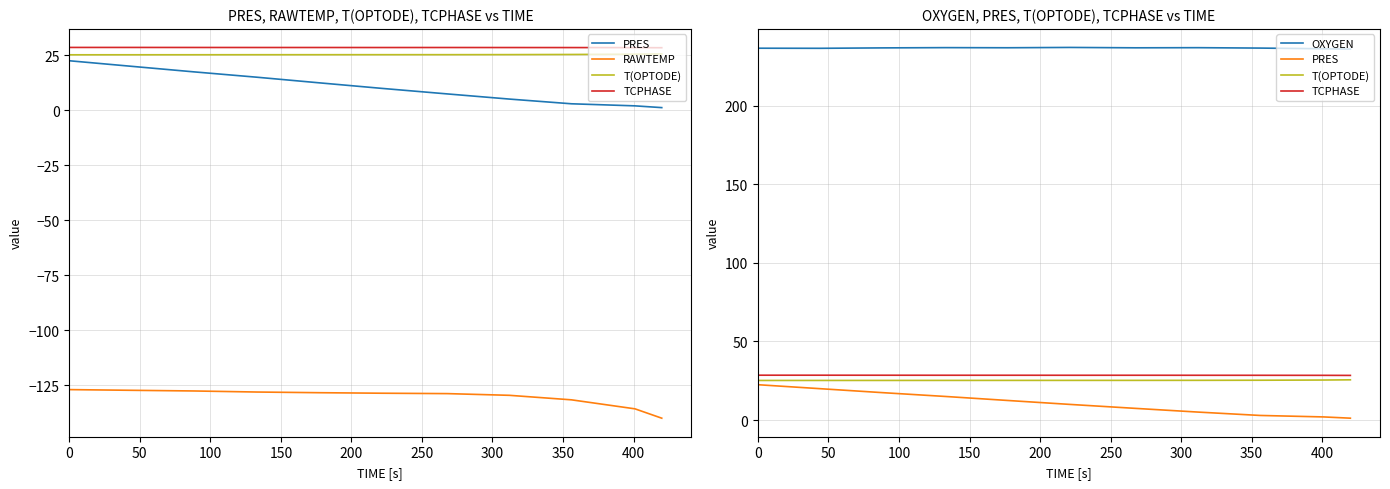

Is the value of TCPHASE at 50 greater than the value of OXYGEN at 250?

No